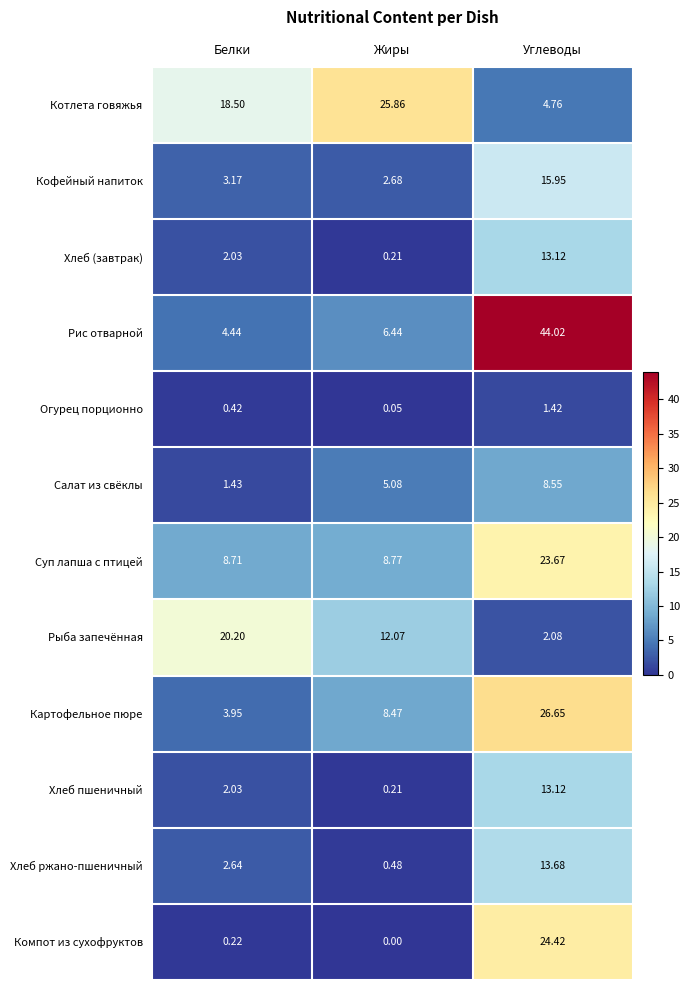

Which category has the highest value in the Салат из свёклы series?

Углеводы